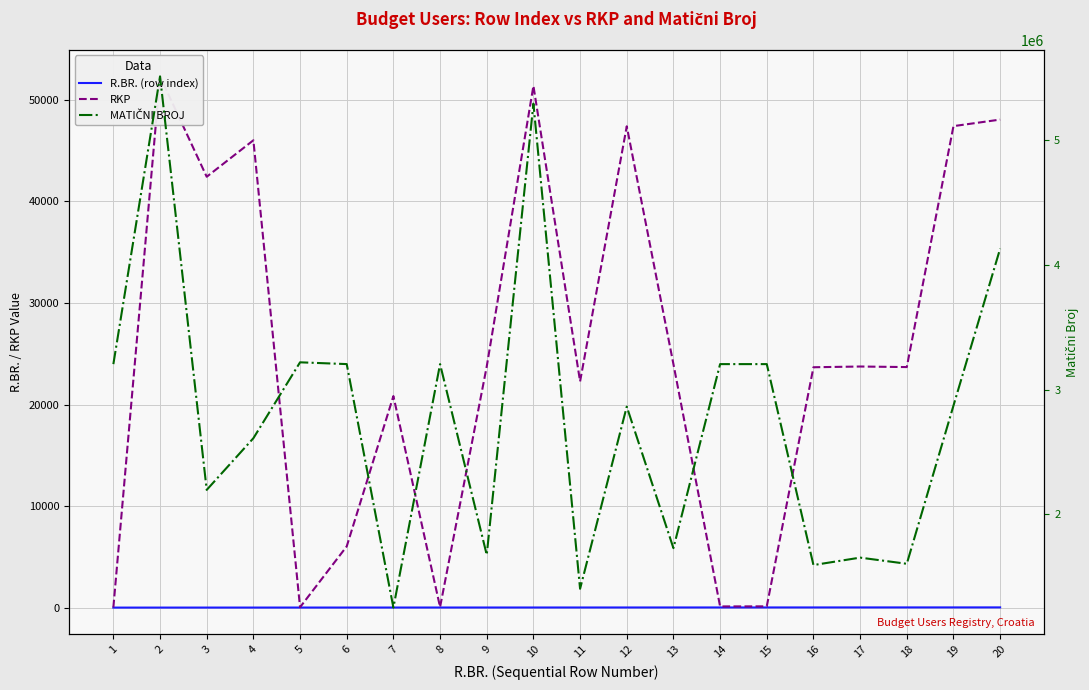

What is the value of the RKP point at the 2nd from the left?

52321